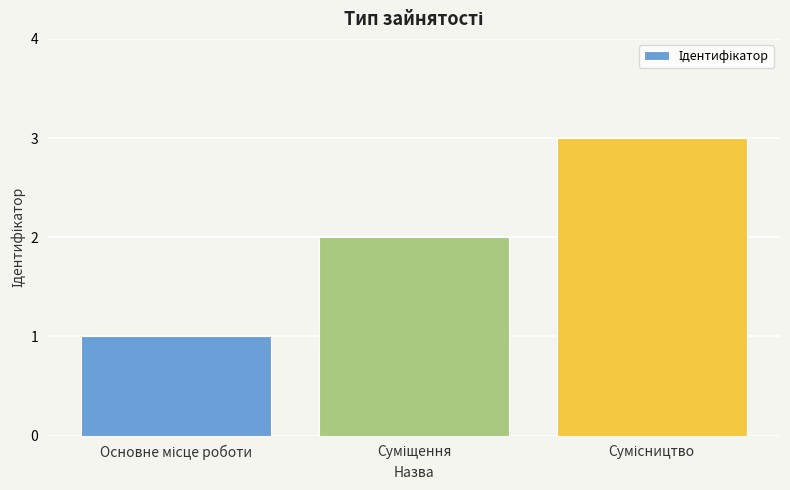

Does the chart contain any negative values?

No